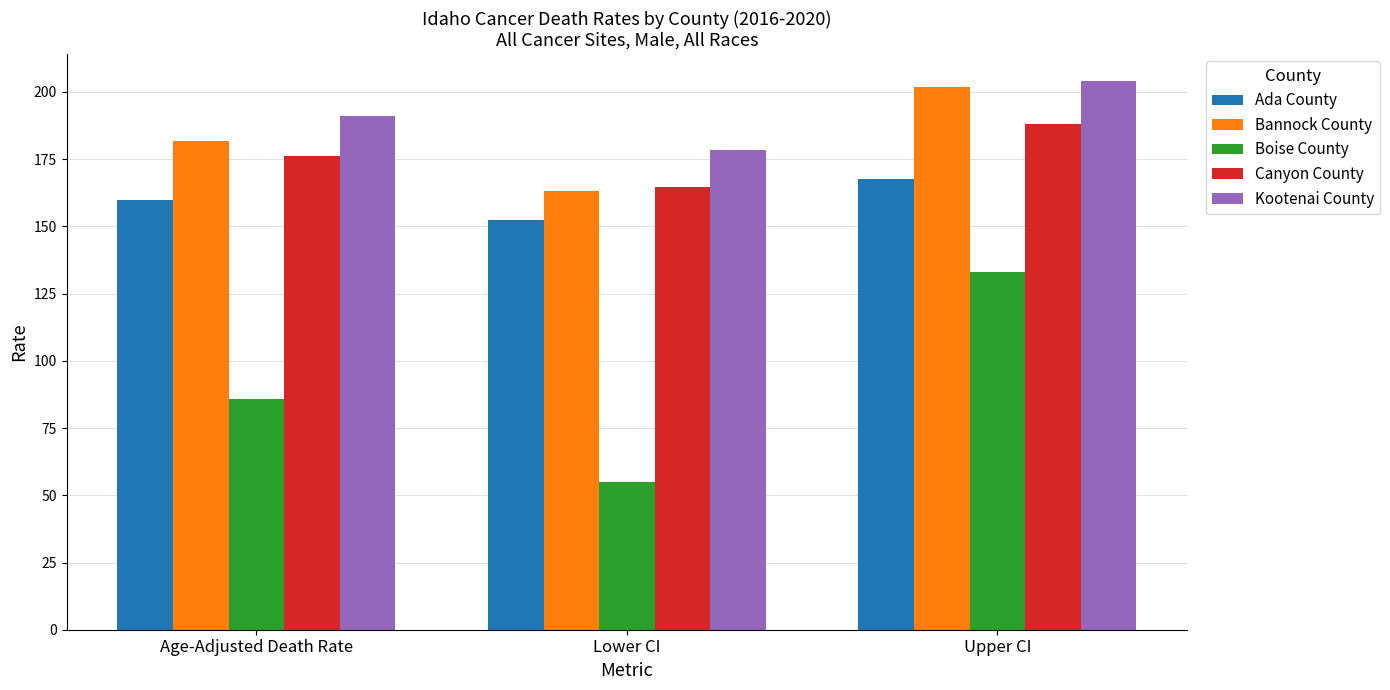

What position from the right is Upper CI?

1